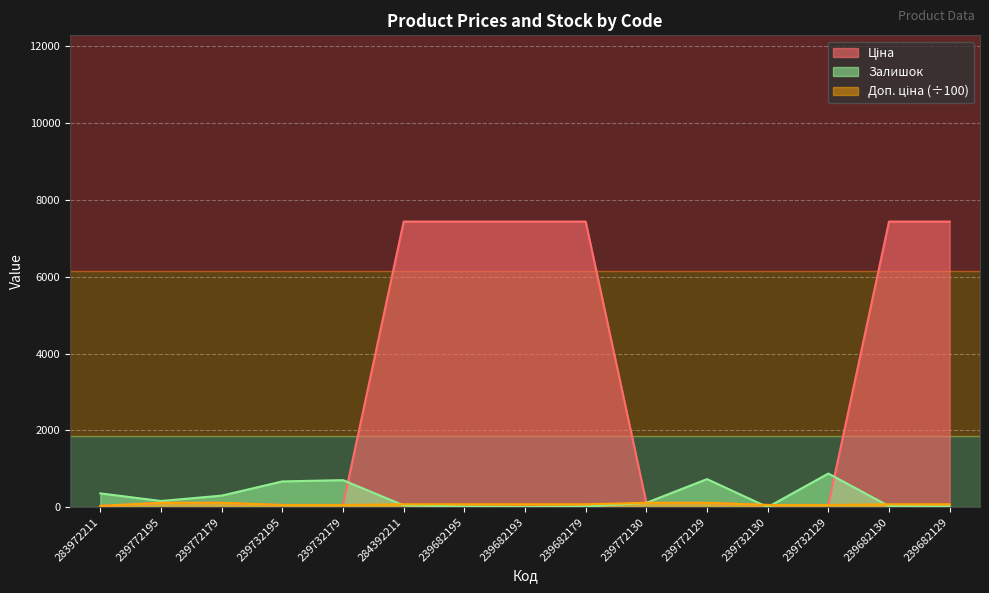

Between 284392211 and 239772130, which is larger?

284392211